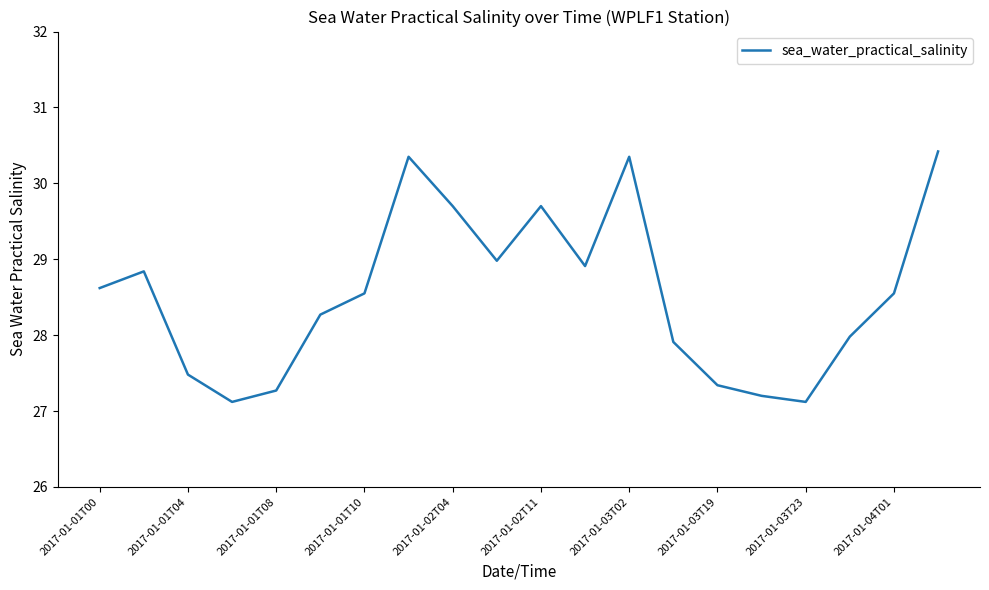

What is the difference between the maximum and minimum values?

3.3